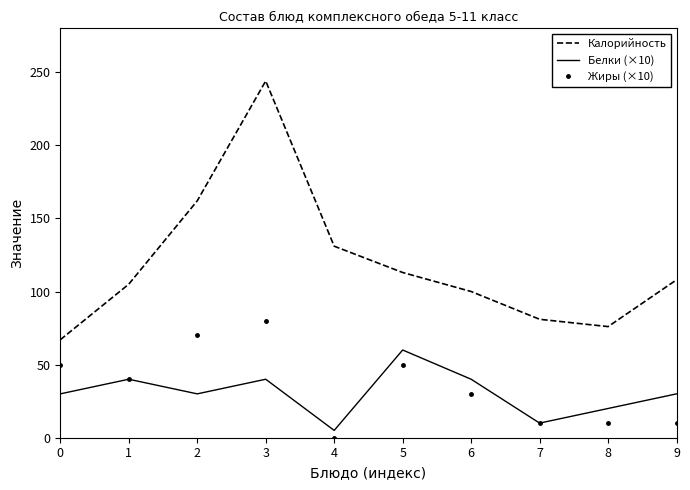

At which label does Белки (×10) reach its minimum?

4